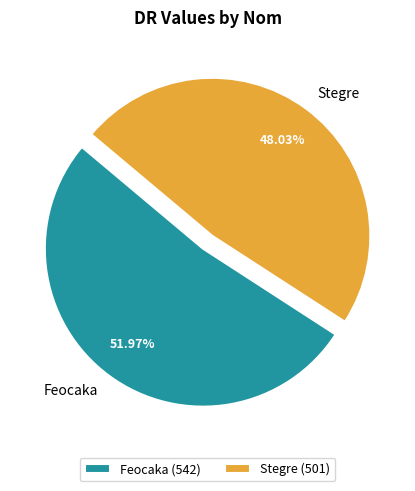

What is the ratio of the value at Feocaka to the value at Stegre?

1.1